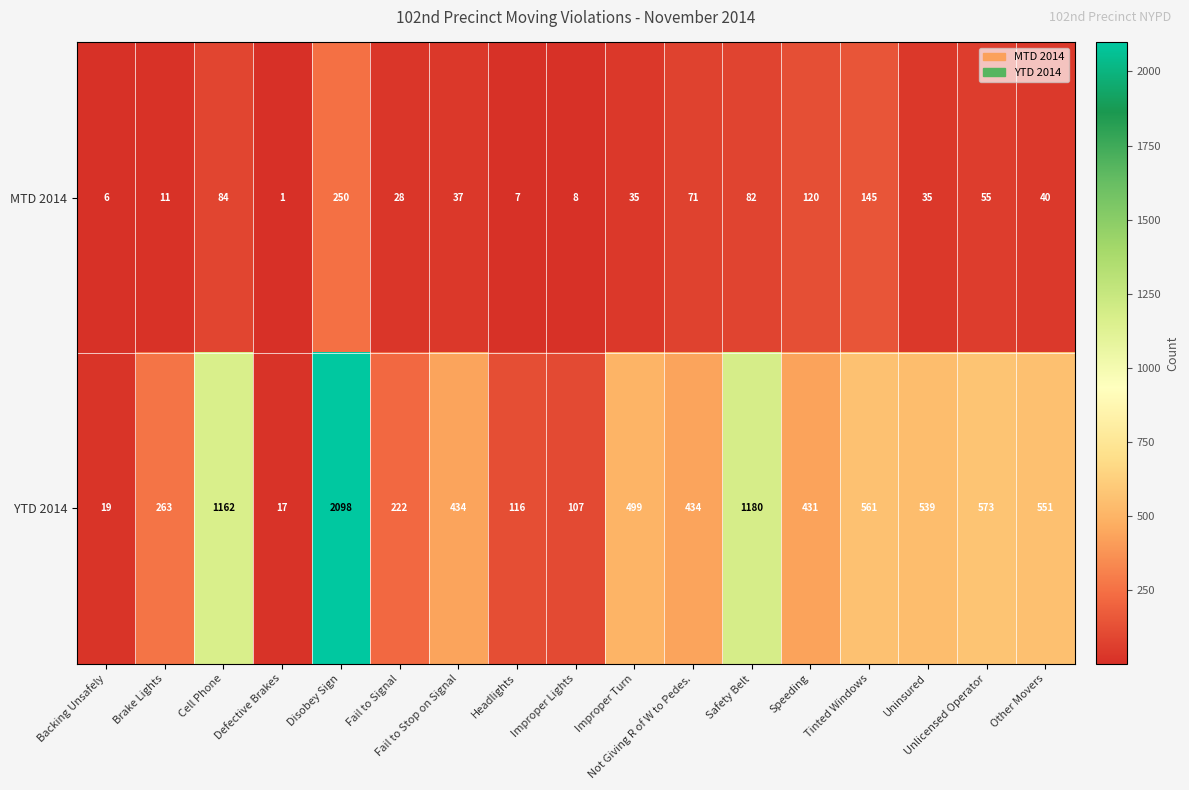

Which series has the largest total across all categories?

YTD 2014